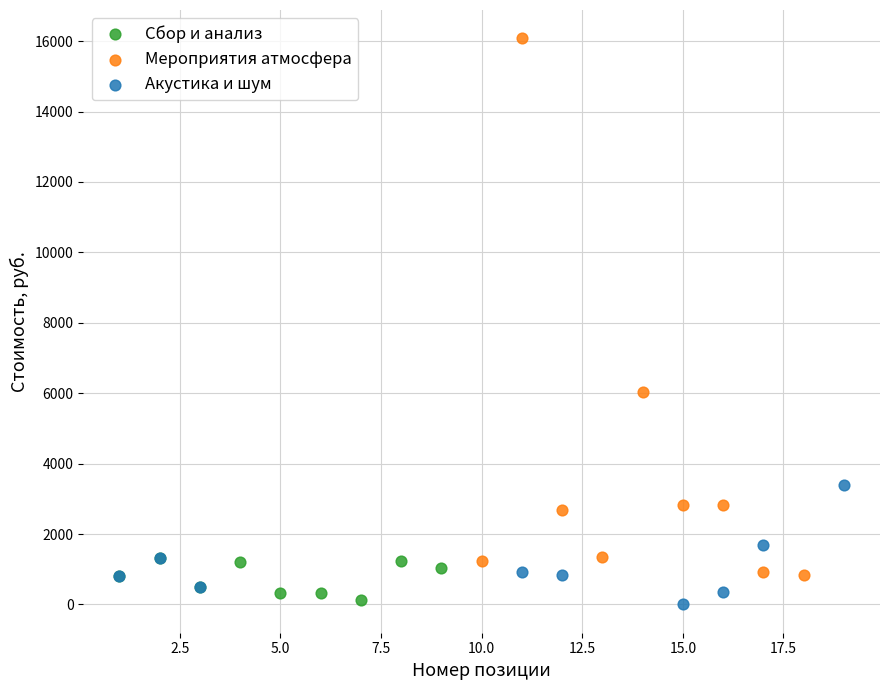

What are all the series names shown in the legend?

Сбор и анализ, Мероприятия атмосфера, Акустика и шум